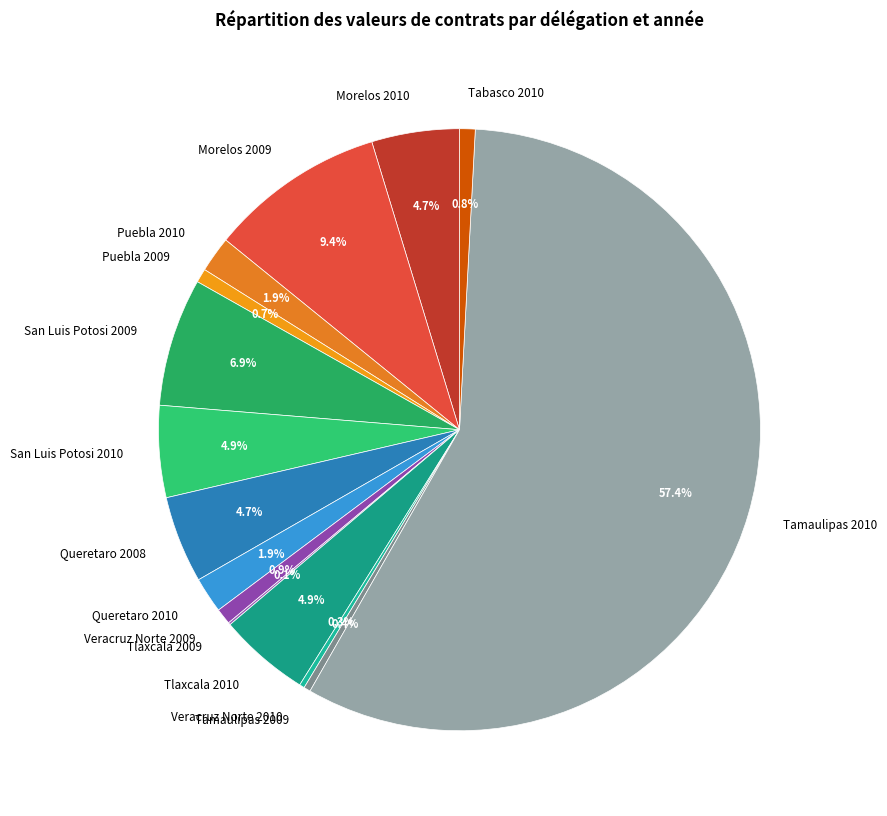

True or false: Tamaulipas 2010 accounts for 57% of the total.

True